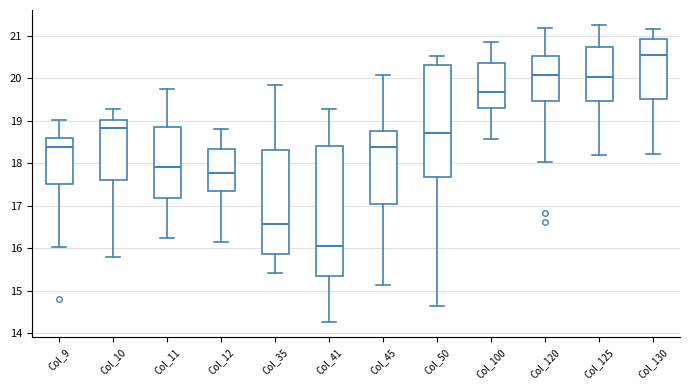

Reading left to right, read every box against the y-axis: the position of its median line, the range the box covers, and the ends of its whiskers. The values are not printed on the chart, so give them approximately, as read against the axis.

Col_9: median 18.4, box 17.5 to 18.6, whiskers 16.0 to 19.0
Col_10: median 18.8, box 17.6 to 19.0, whiskers 15.8 to 19.3
Col_11: median 17.9, box 17.2 to 18.8, whiskers 16.2 to 19.8
Col_12: median 17.8, box 17.4 to 18.3, whiskers 16.2 to 18.8
Col_35: median 16.6, box 15.9 to 18.3, whiskers 15.4 to 19.8
Col_41: median 16.1, box 15.3 to 18.4, whiskers 14.3 to 19.3
Col_45: median 18.4, box 17.1 to 18.8, whiskers 15.1 to 20.1
Col_50: median 18.7, box 17.7 to 20.3, whiskers 14.6 to 20.5
Col_100: median 19.7, box 19.3 to 20.4, whiskers 18.6 to 20.9
Col_120: median 20.1, box 19.5 to 20.5, whiskers 18.0 to 21.2
Col_125: median 20.0, box 19.5 to 20.7, whiskers 18.2 to 21.3
Col_130: median 20.6, box 19.5 to 20.9, whiskers 18.2 to 21.2